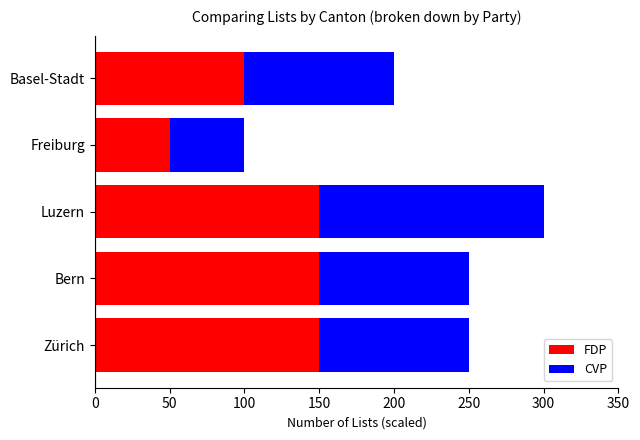

True or false: FDP has a value of 100 at Basel-Stadt.

True